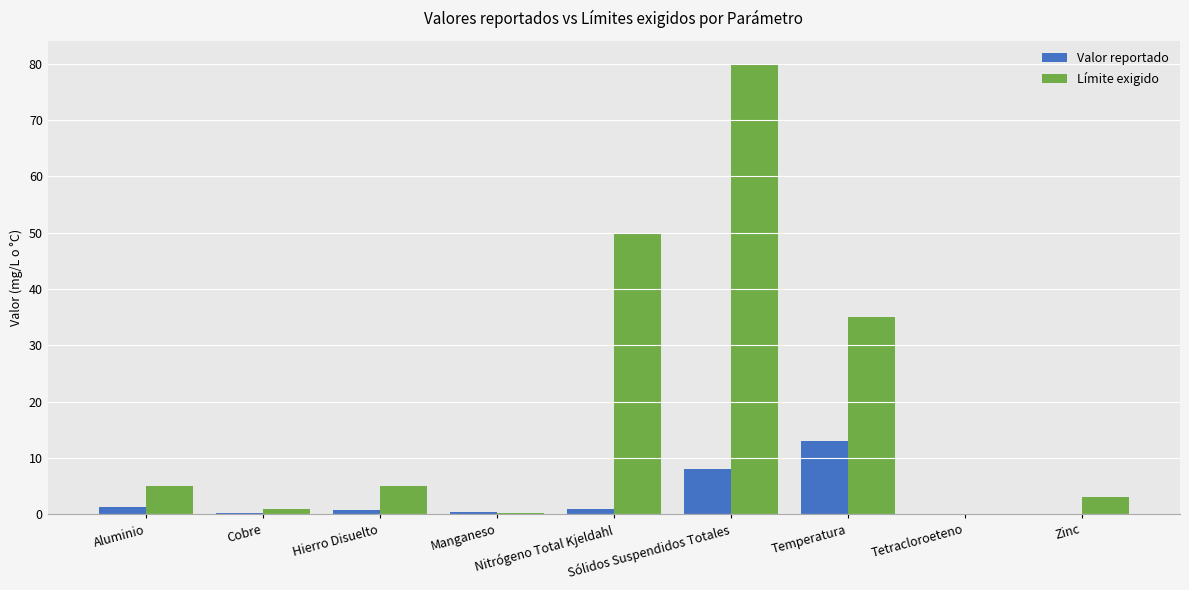

What is the highest value of the Valor reportado series?

13.1